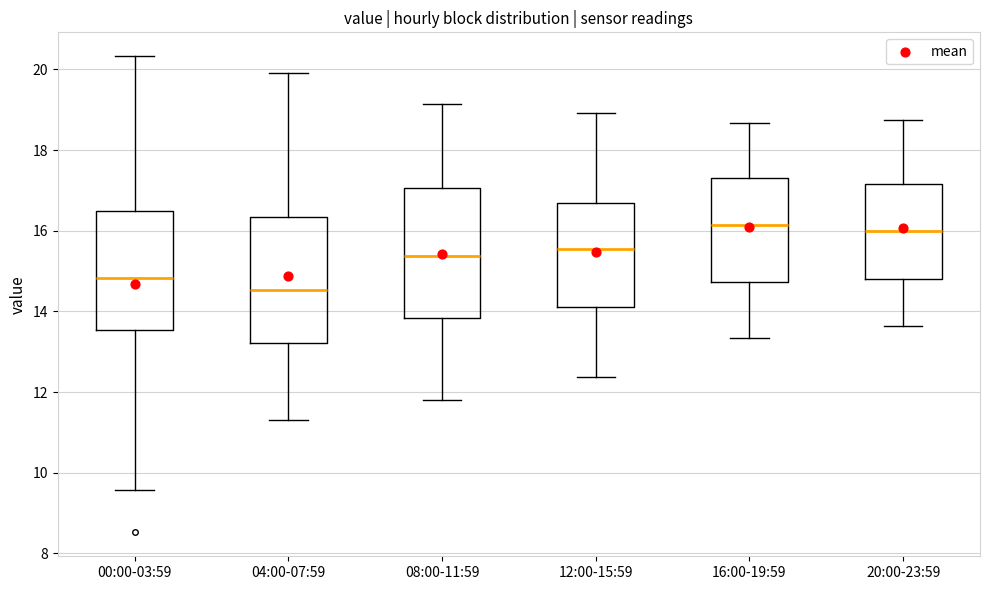

Reading left to right, transcribe this box plot: for each box, give where its median line is, the range the box spans, and where its two whiskers end, as read against the y-axis. The values are not printed on the chart, so give them approximately, as read against the axis.

00:00-03:59: median 14.8, box 13.6 to 16.6, whiskers 9.6 to 20.4
04:00-07:59: median 14.6, box 13.2 to 16.4, whiskers 11.4 to 20.0
08:00-11:59: median 15.4, box 13.8 to 17.0, whiskers 11.8 to 19.2
12:00-15:59: median 15.6, box 14.2 to 16.6, whiskers 12.4 to 19.0
16:00-19:59: median 16.2, box 14.8 to 17.4, whiskers 13.4 to 18.6
20:00-23:59: median 16.0, box 14.8 to 17.2, whiskers 13.6 to 18.8